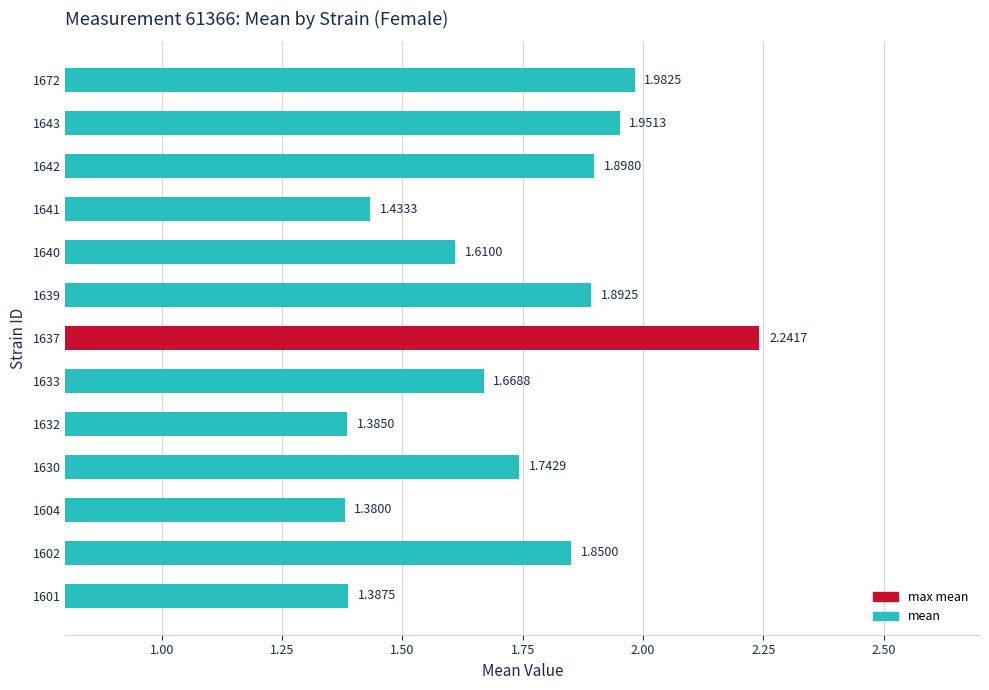

List the labels in order of value, largest first.

1637, 1672, 1643, 1642, 1639, 1602, 1630, 1633, 1640, 1641, 1601, 1632, 1604